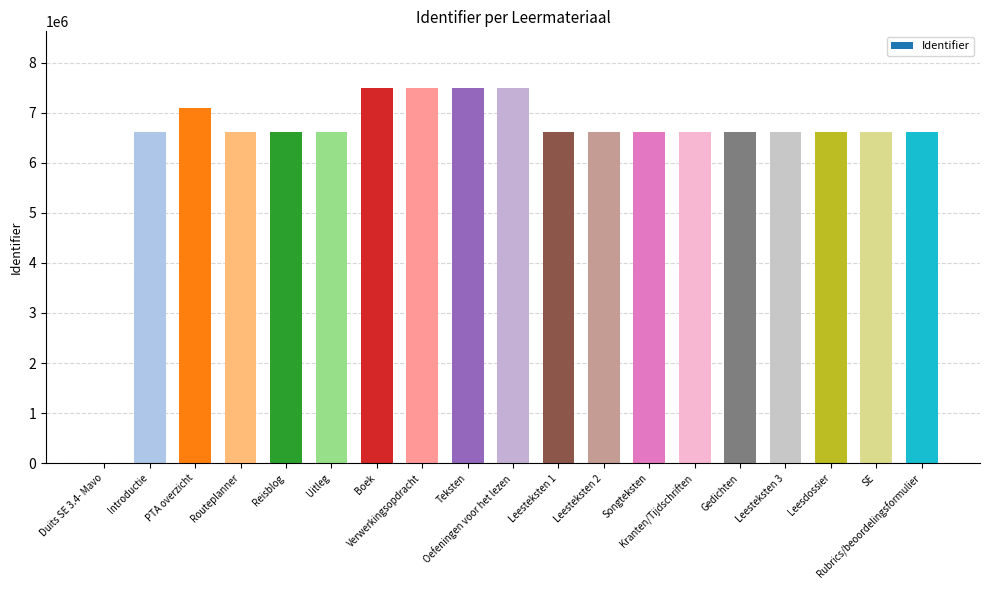

Are the bars horizontal?

No